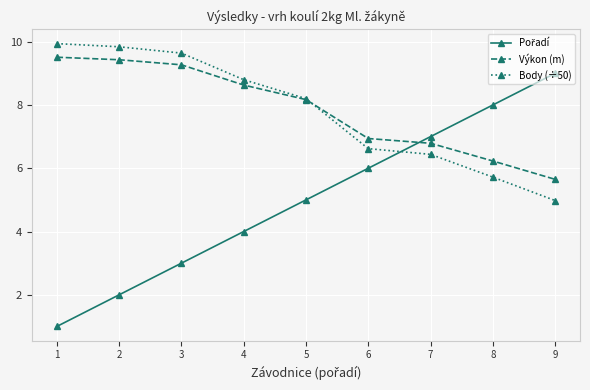

Is the value of Body (÷50) at 9 greater than the value of Výkon (m) at 5?

No